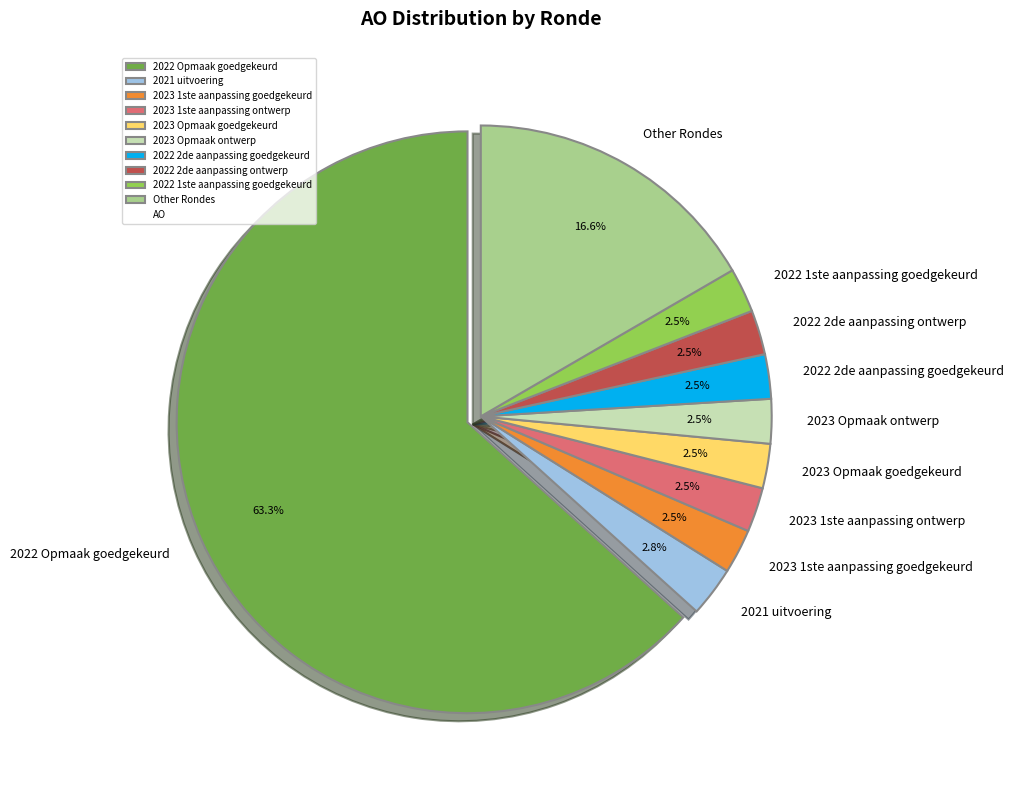

What percentage is NOT represented by 2022 2de aanpassing ontwerp?

97.5%